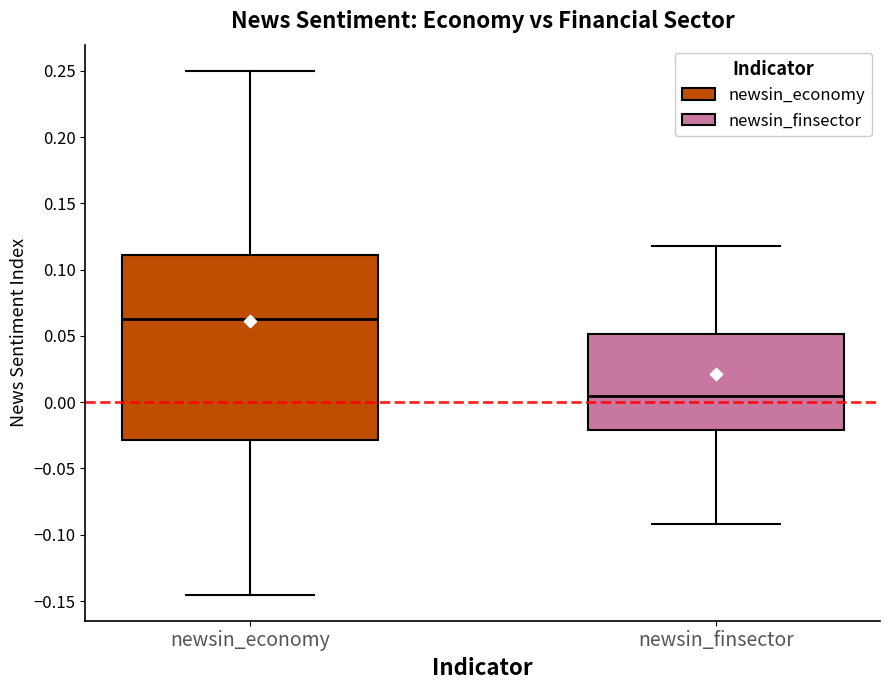

Comparing the boxes themselves (not the whiskers), which one is the tallest?

newsin_economy